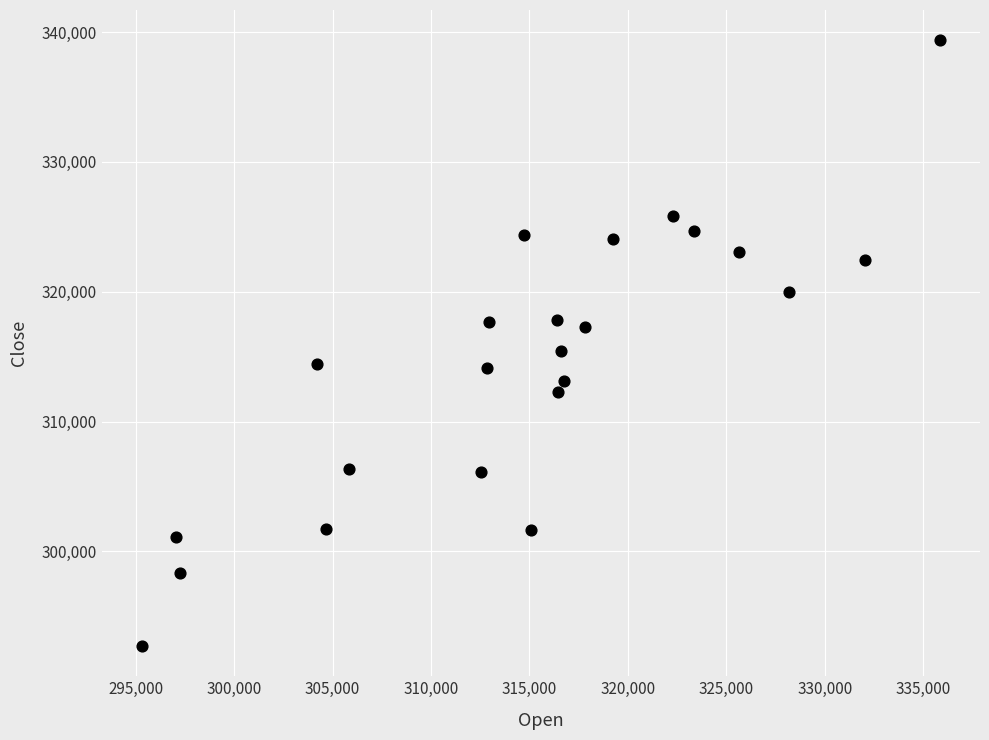

What Y value in the scatter plot is closest to 316041?

315439